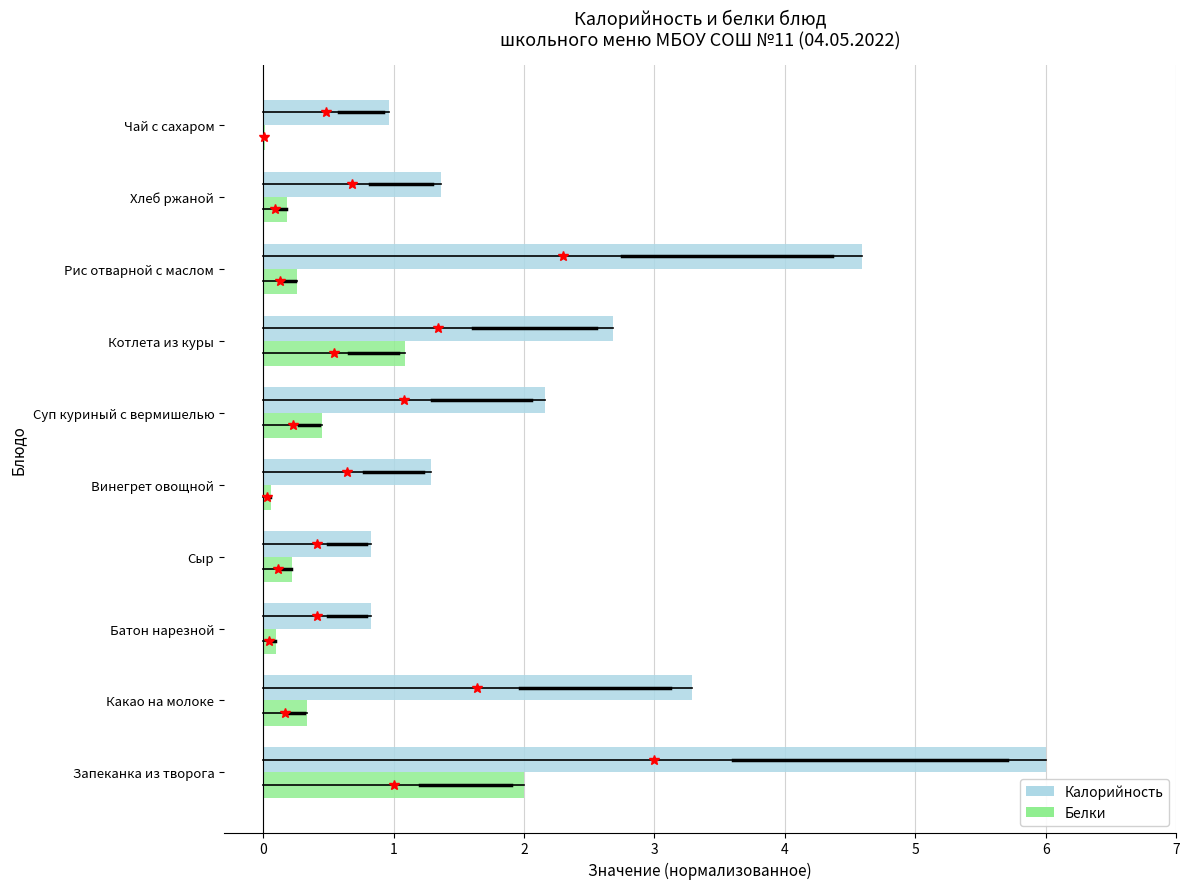

Between Суп куриный с вермишелью and Чай с сахаром, which series saw the biggest shift?

Калорийность